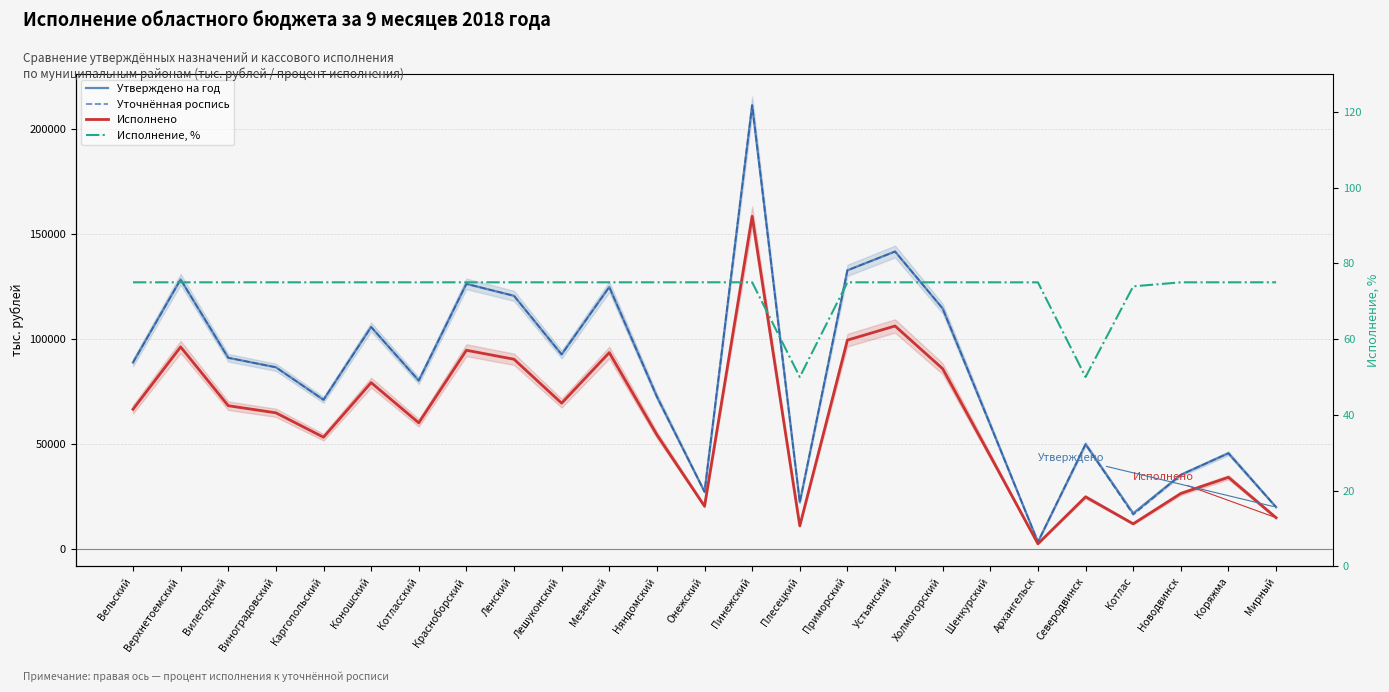

What is the difference between the highest and lowest values at Вельский?

88831.9